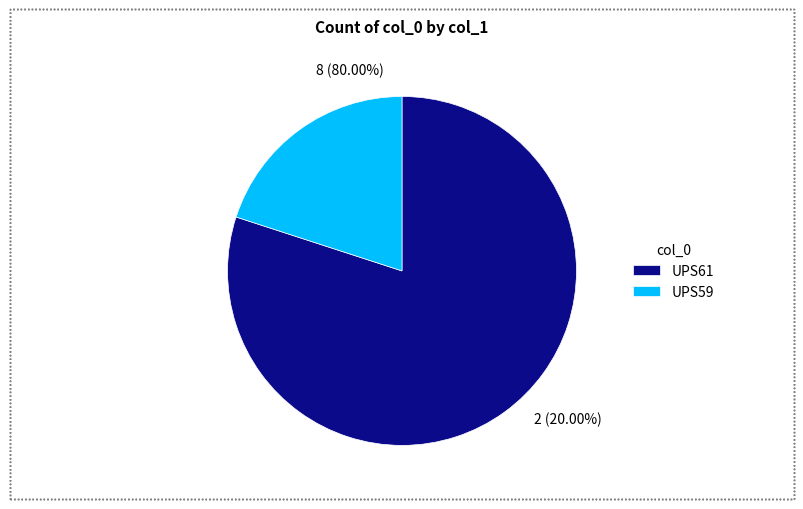

Is it true that UPS61 is 66% of the pie?

False